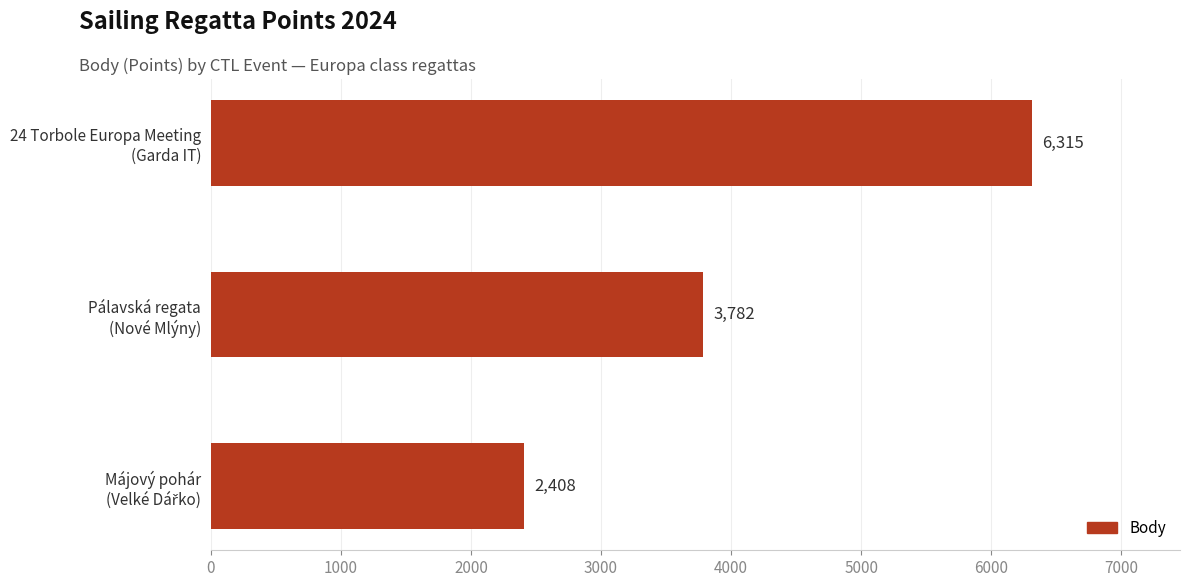

Reading bottom to top, transcribe all the data shown in this chart.

2408	3782	6315